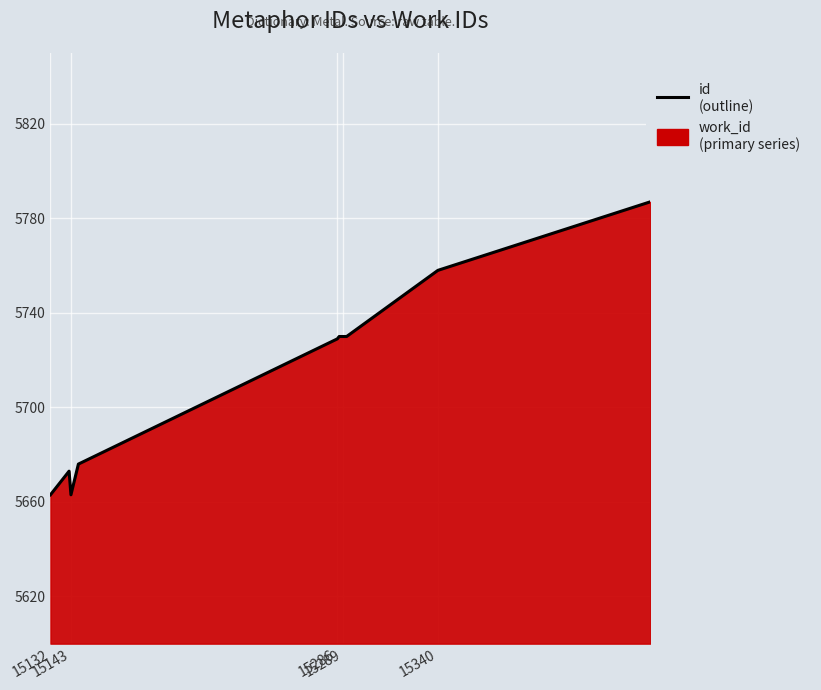

What is the change in value from 15289 to 15340?

+28